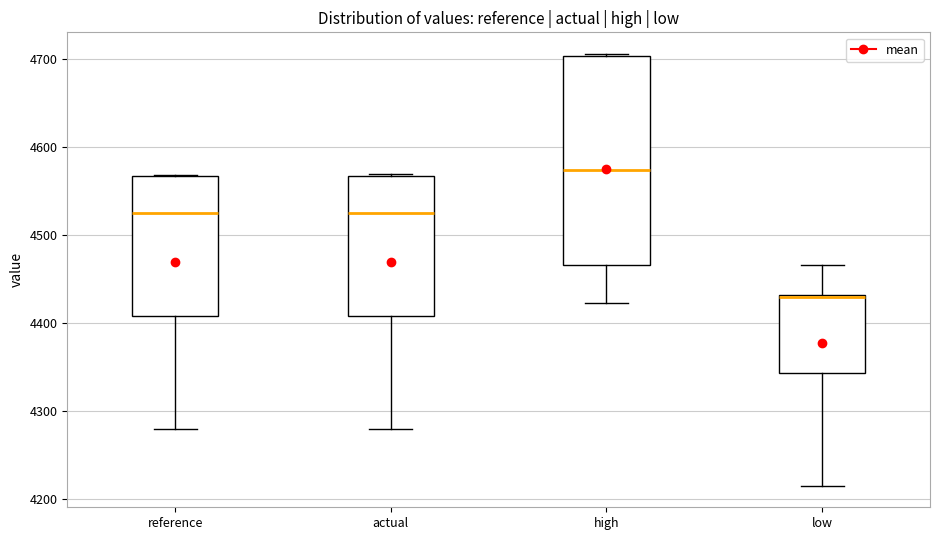

Where is the lower edge of the box for actual on the y-axis? The values are not printed on the chart, so give them approximately, as read against the axis.

4410